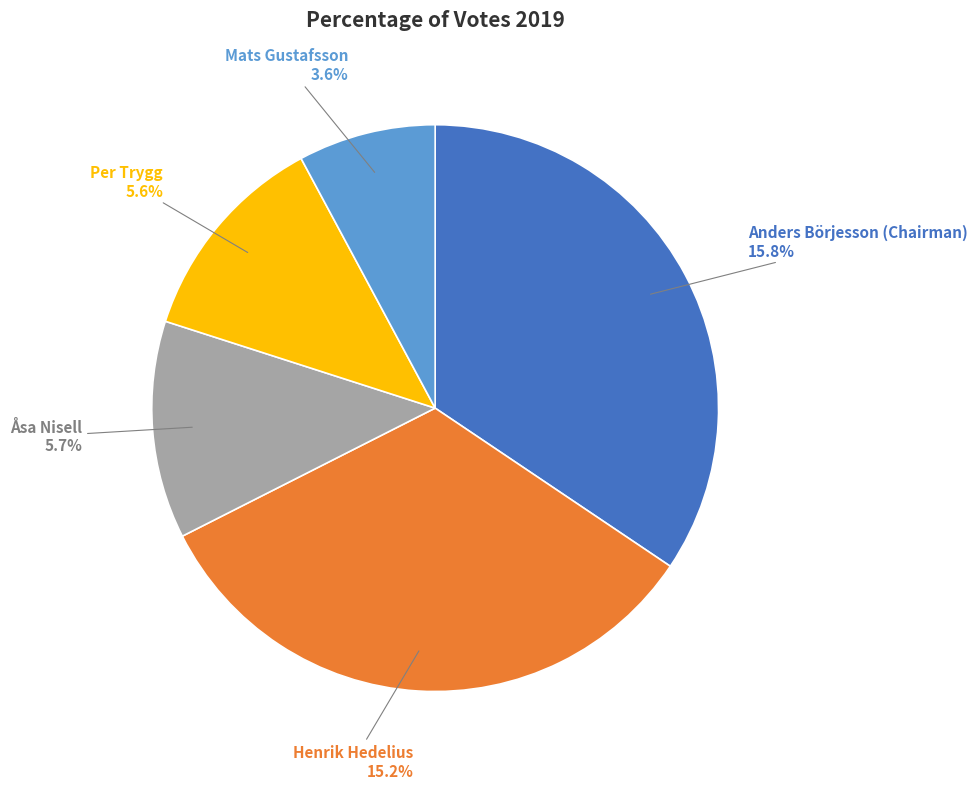

Which has a higher value, Anders Börjesson (Chairman) or Per Trygg?

Anders Börjesson (Chairman)